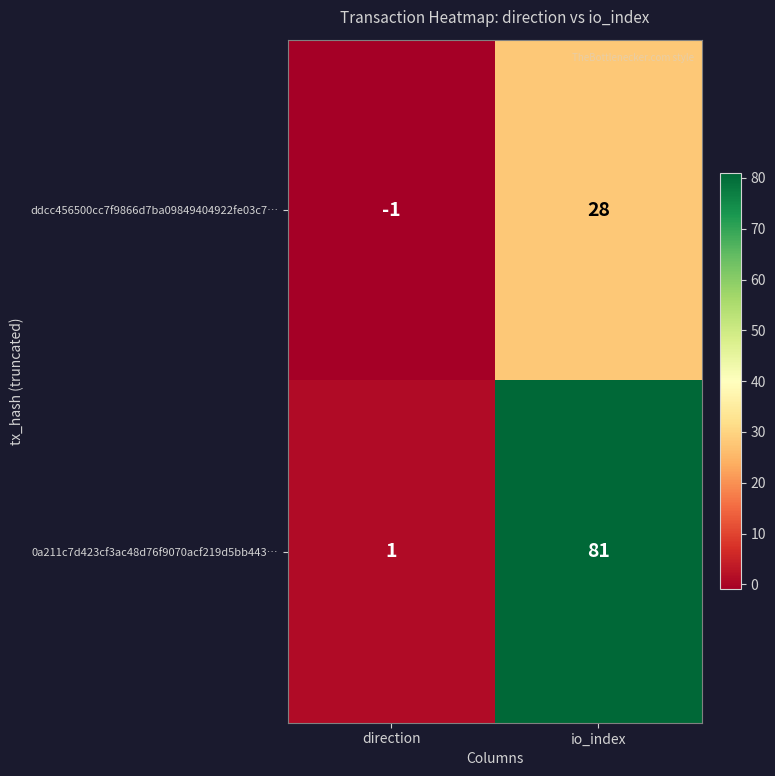

Reading left to right, what are all the values shown in this chart?

ddcc456500cc7f9866d7ba09849404922fe03c7…: -1	28
0a211c7d423cf3ac48d76f9070acf219d5bb443…: 1	81